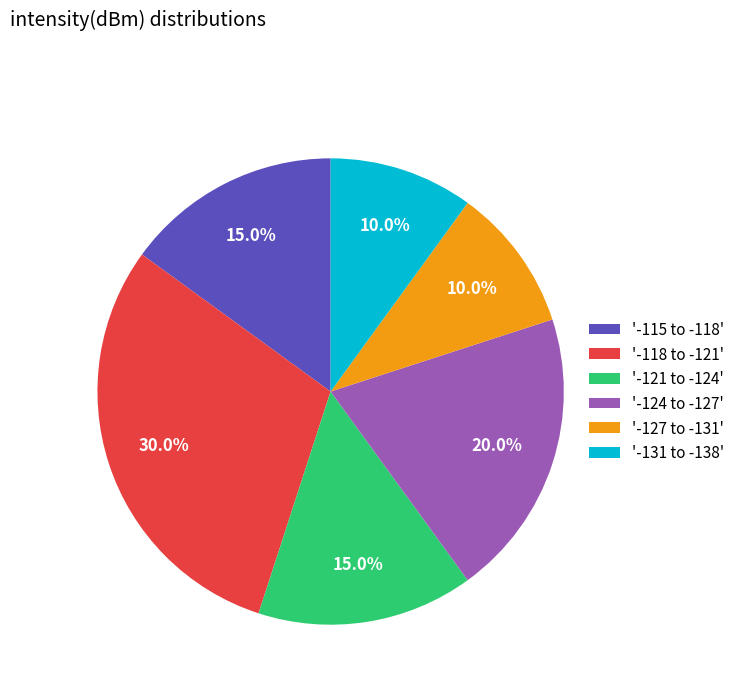

What percentage do '-127 to -131' and '-131 to -138' together represent?

20.0%